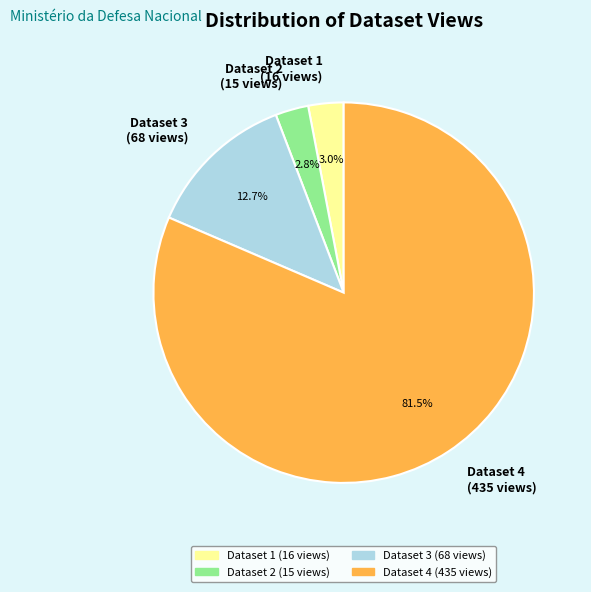

Which category has the biggest portion of the pie?

Dataset 4 (435 views)